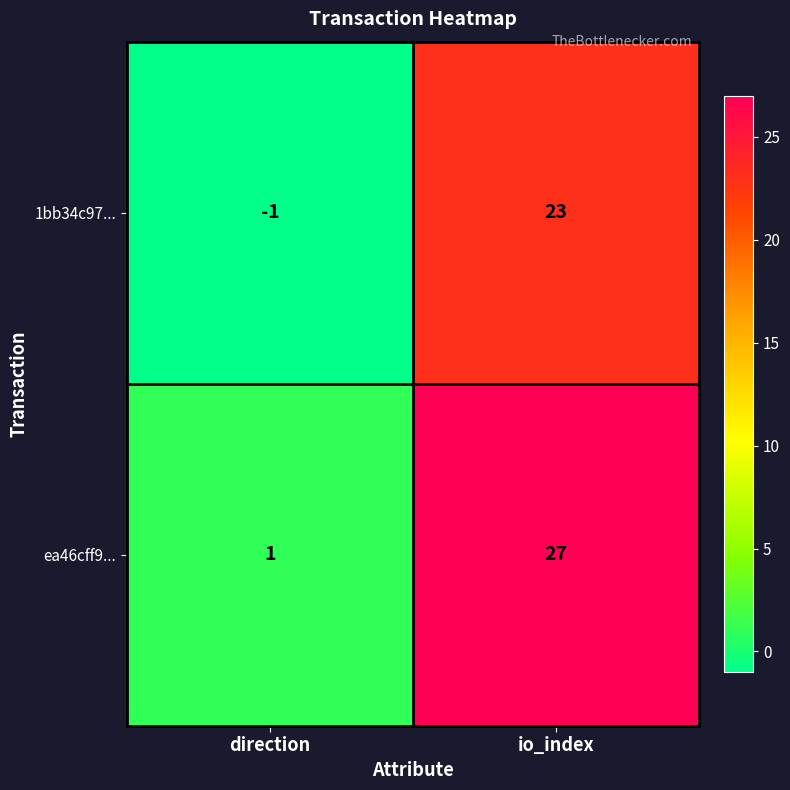

How many distinct data groups are displayed?

2